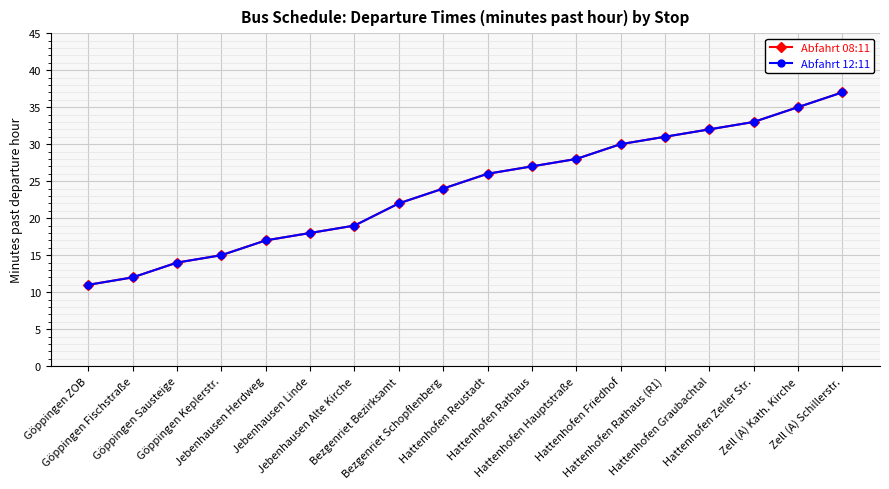

Is this an area chart (filled region under the line)?

No